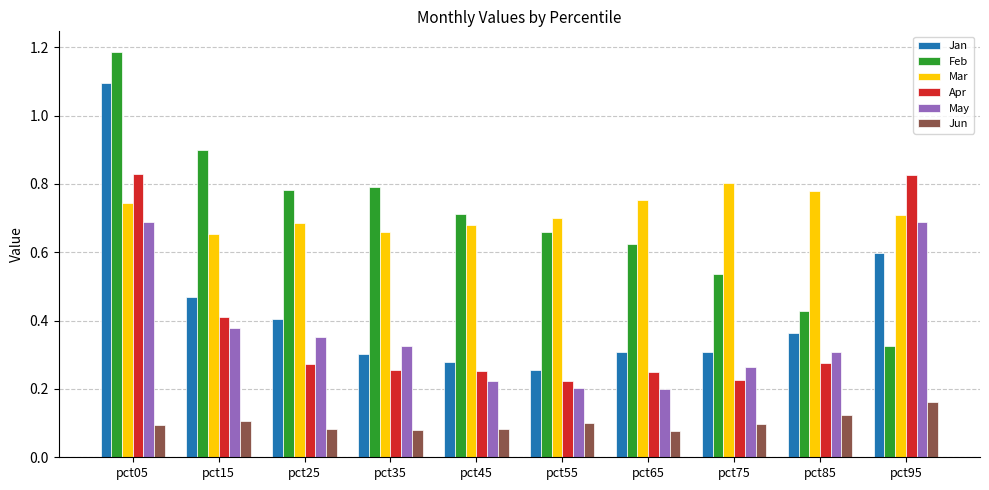

What is the sum of all May values?

3.6